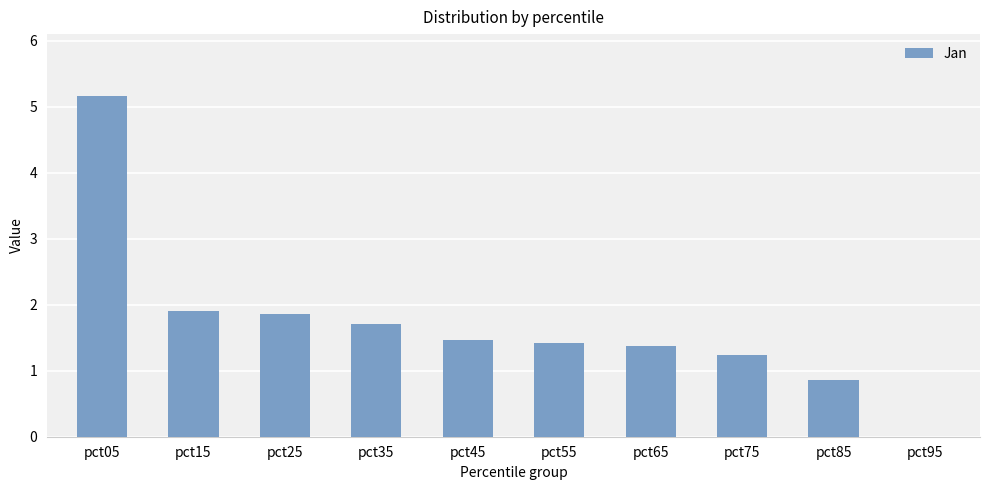

What value does the data have at pct05?

5.2